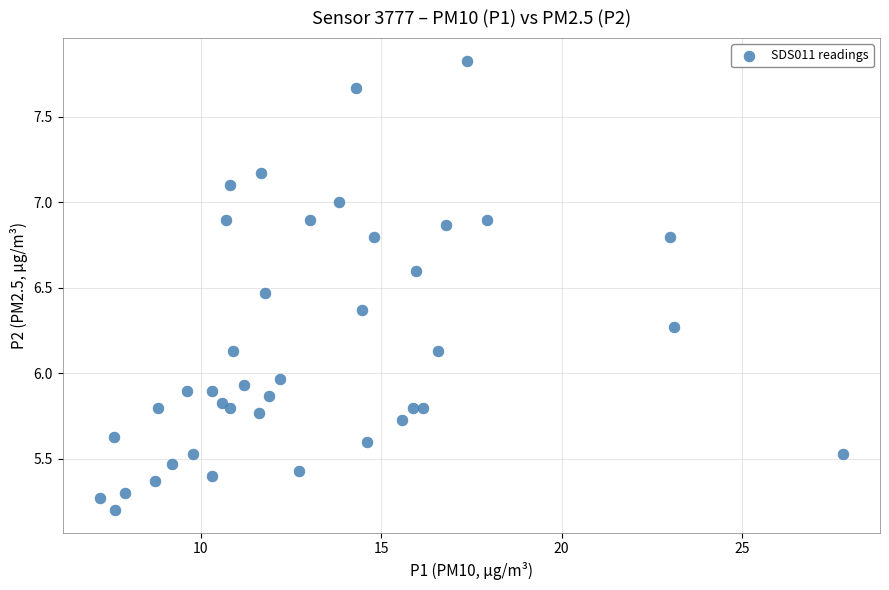

What is the range of X values (max minus min)?

20.6